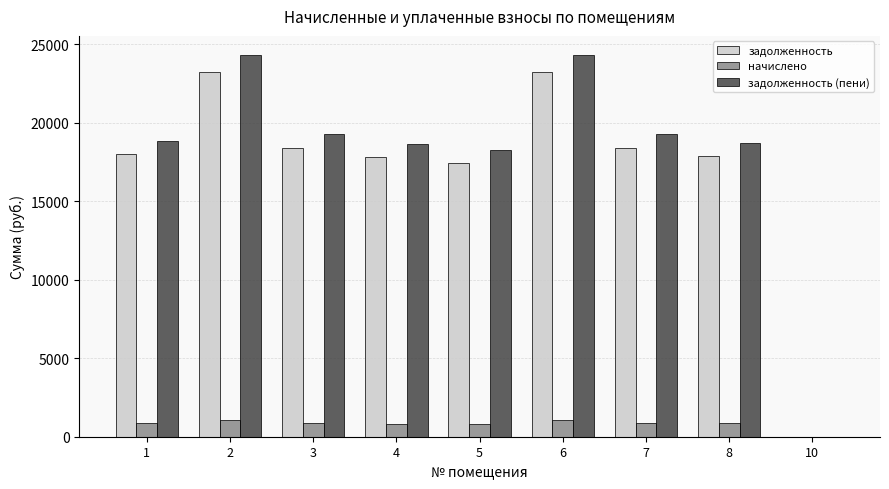

What are all the series names shown in the legend?

задолженность, начислено, задолженность (пени)